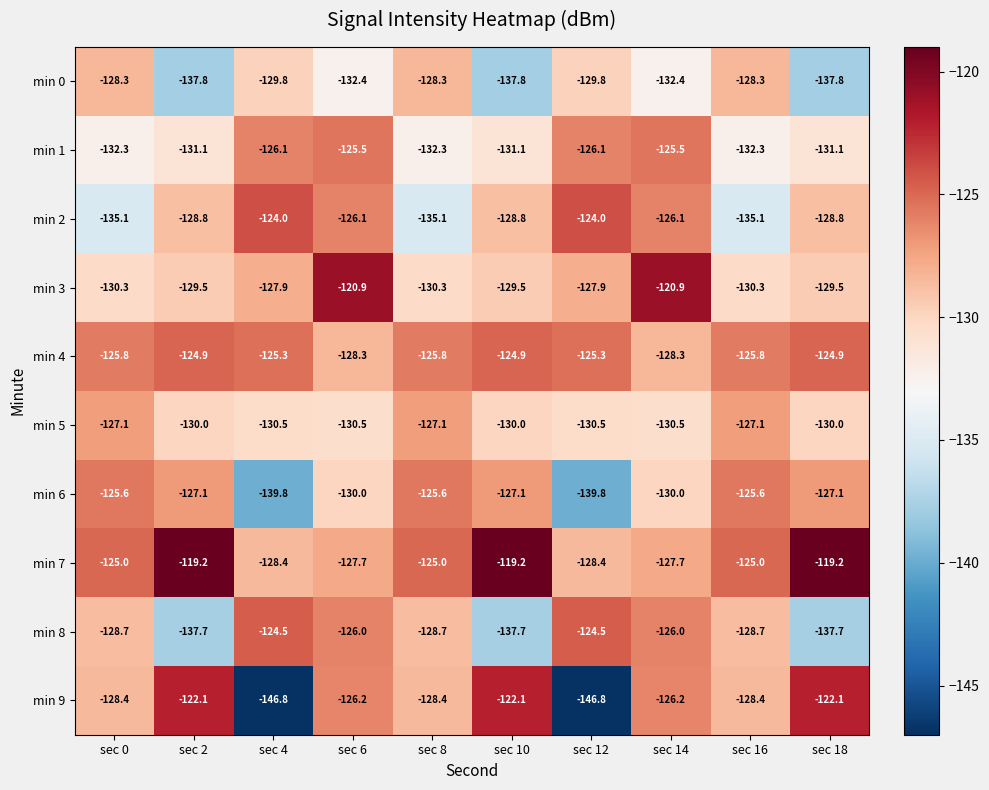

What is the total value across all series at sec 6?

-1273.6